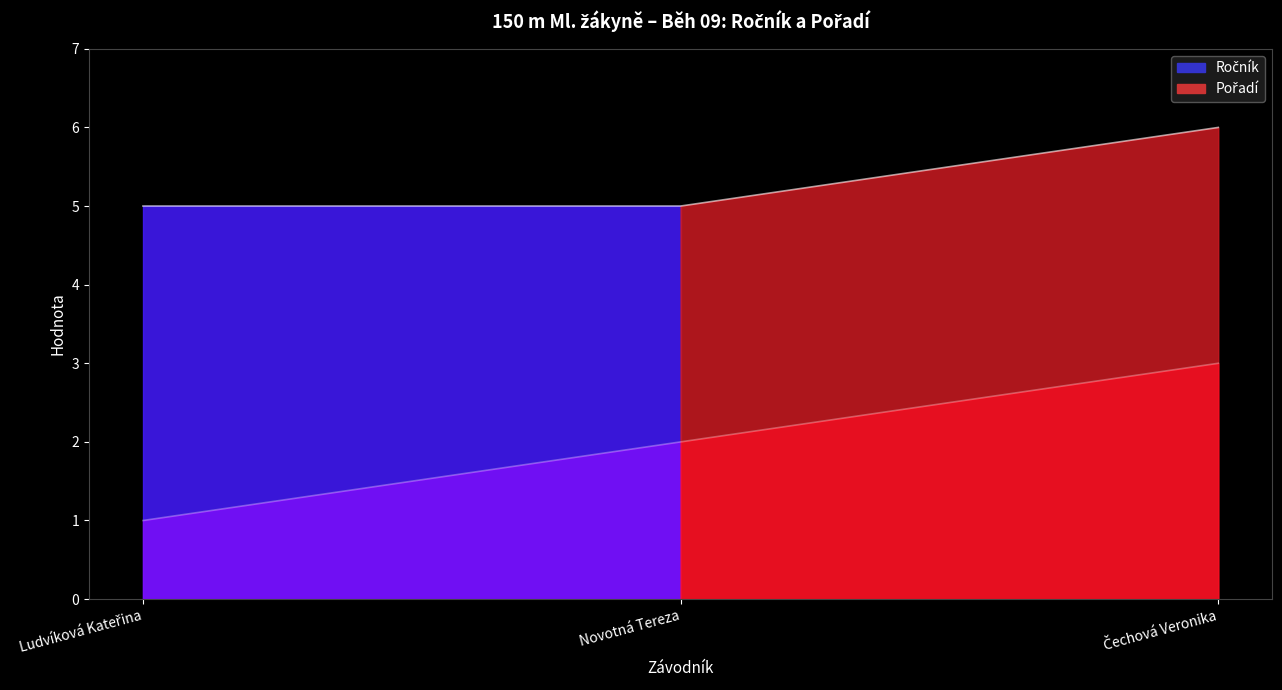

At which label does Ročník reach its minimum?

Ludvíková Kateřina